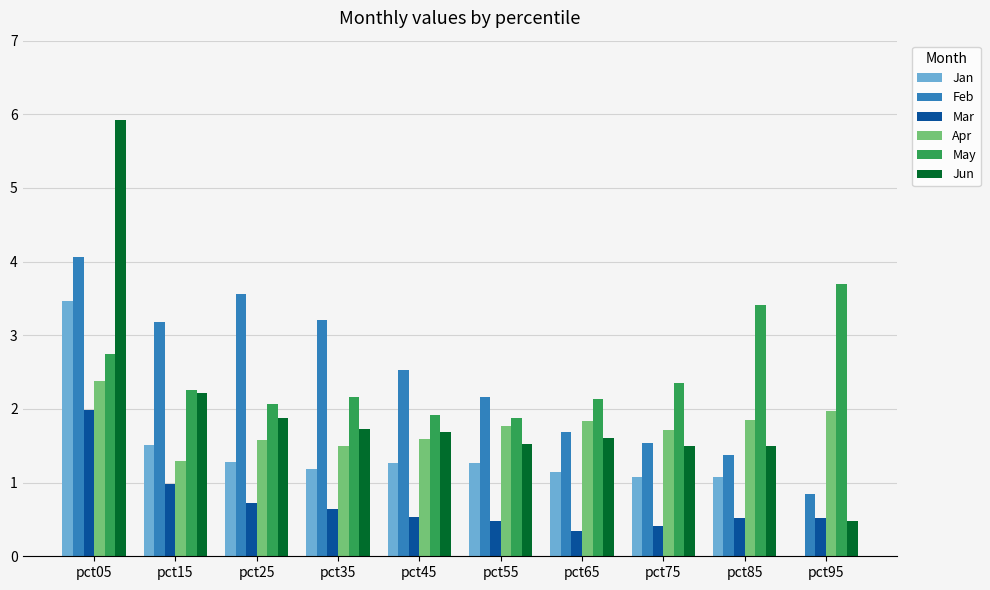

Which series changed the most between pct35 and pct55?

Feb